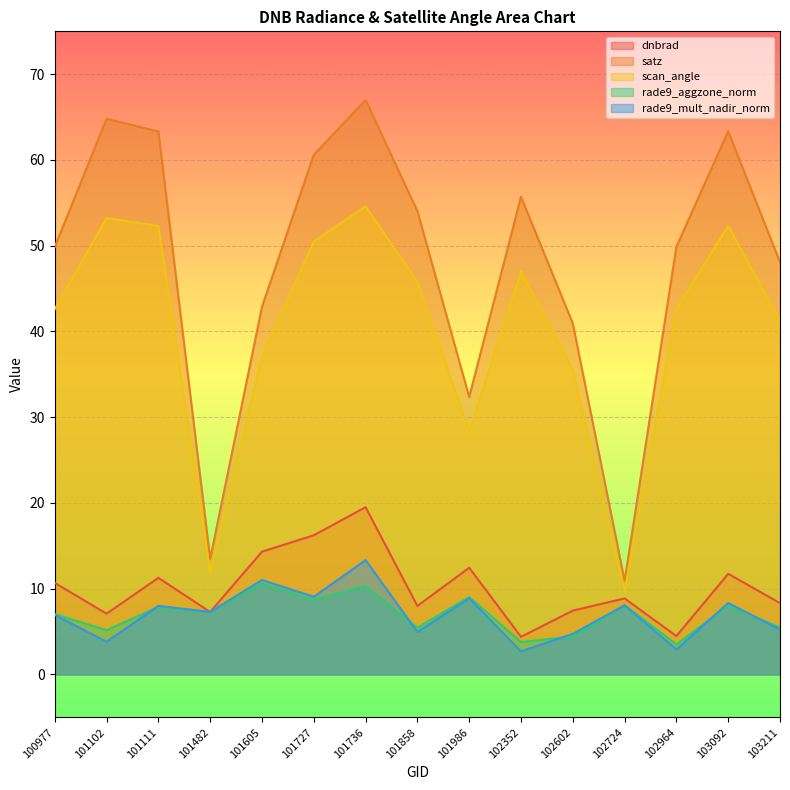

Reading right to left, what are all the values shown in this chart?

dnbrad: 8.3	11.7	4.5	8.9	7.4	4.4	12.4	8.0	19.5	16.2	14.3	7.3	11.3	7.1	10.7
satz: 48.1	63.3	49.9	10.9	40.9	55.7	32.4	54.0	67.0	60.6	42.9	13.5	63.3	64.8	49.9
scan_angle: 41.2	52.3	42.6	9.7	35.5	47.0	28.3	45.8	54.6	50.5	37.0	11.9	52.3	53.2	42.6
rade9_aggzone_norm: 5.5	8.0	3.5	8.1	4.4	3.8	9.0	5.4	10.3	8.7	10.6	7.3	7.9	5.2	7.0
rade9_mult_nadir_norm: 5.2	8.3	2.9	8.1	4.7	2.7	8.9	5.0	13.3	9.1	11.0	7.3	8.0	3.8	6.9